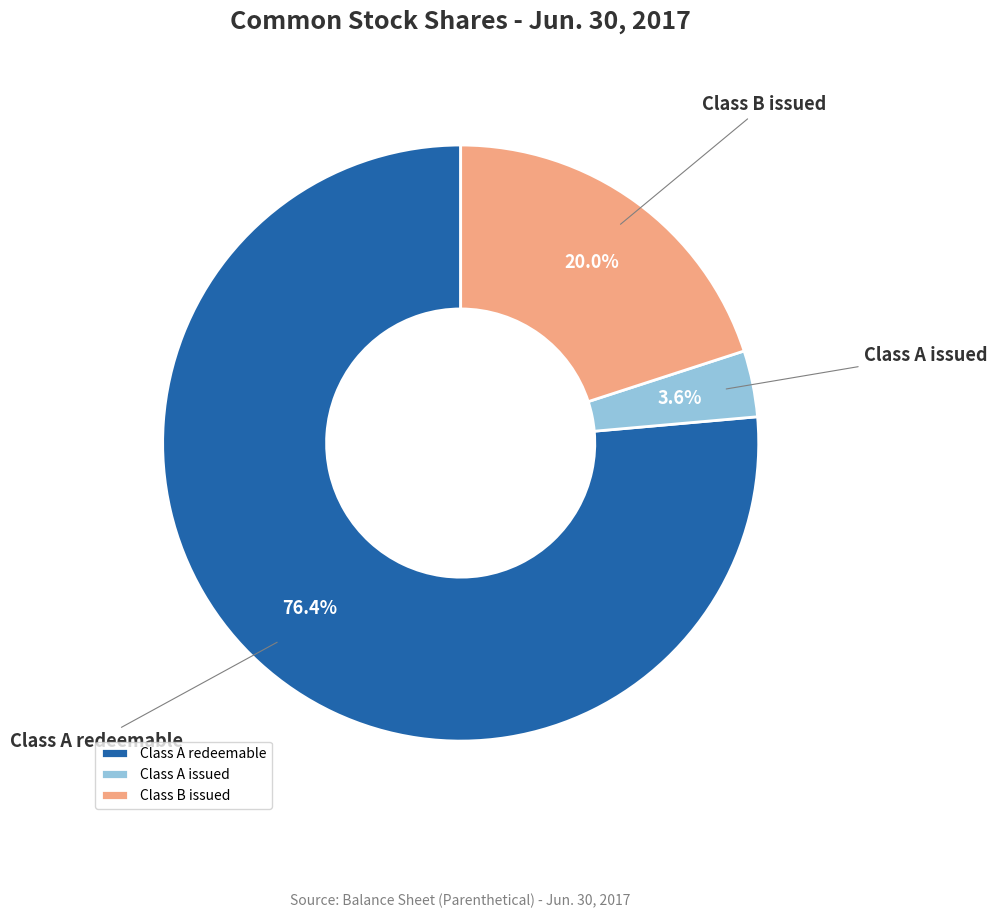

Is the sum of Class A issued and Class B issued greater than half?

No